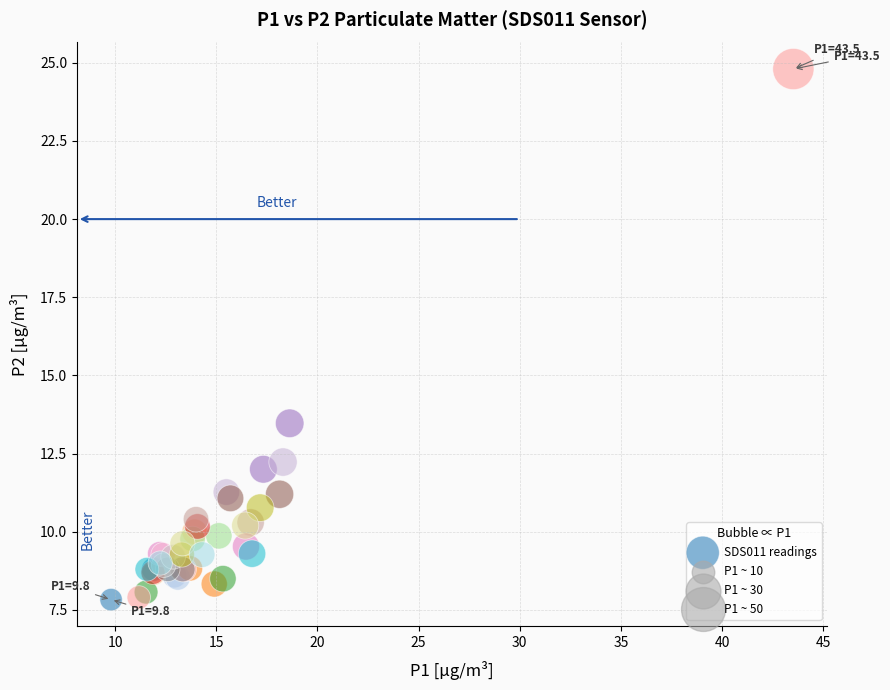

What Y value in the scatter plot is closest to 16?

13.5